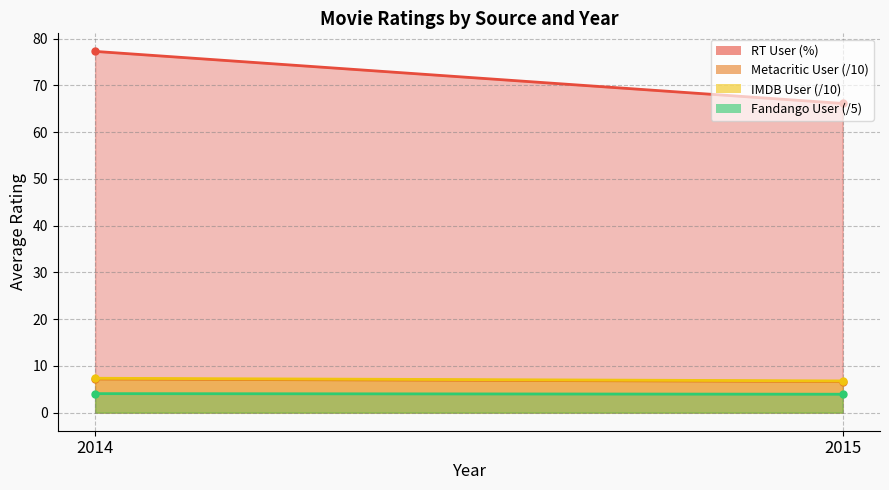

Which category has the lowest value in the fandango_user series?

2015